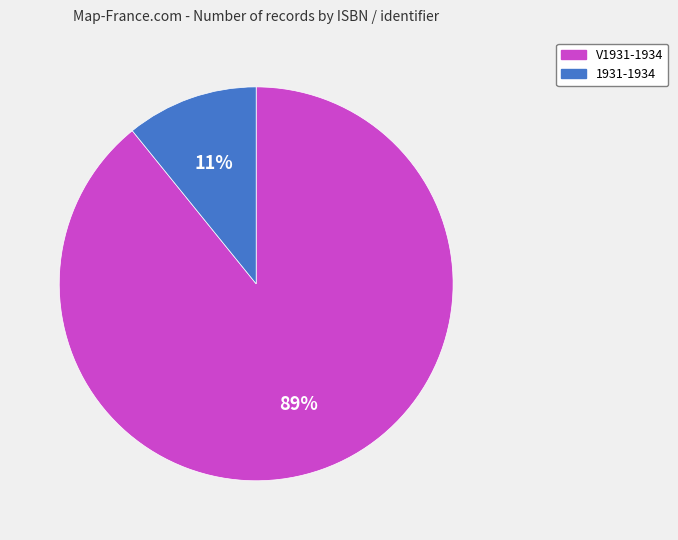

Between V1931-1934 and 1931-1934, which is larger?

V1931-1934